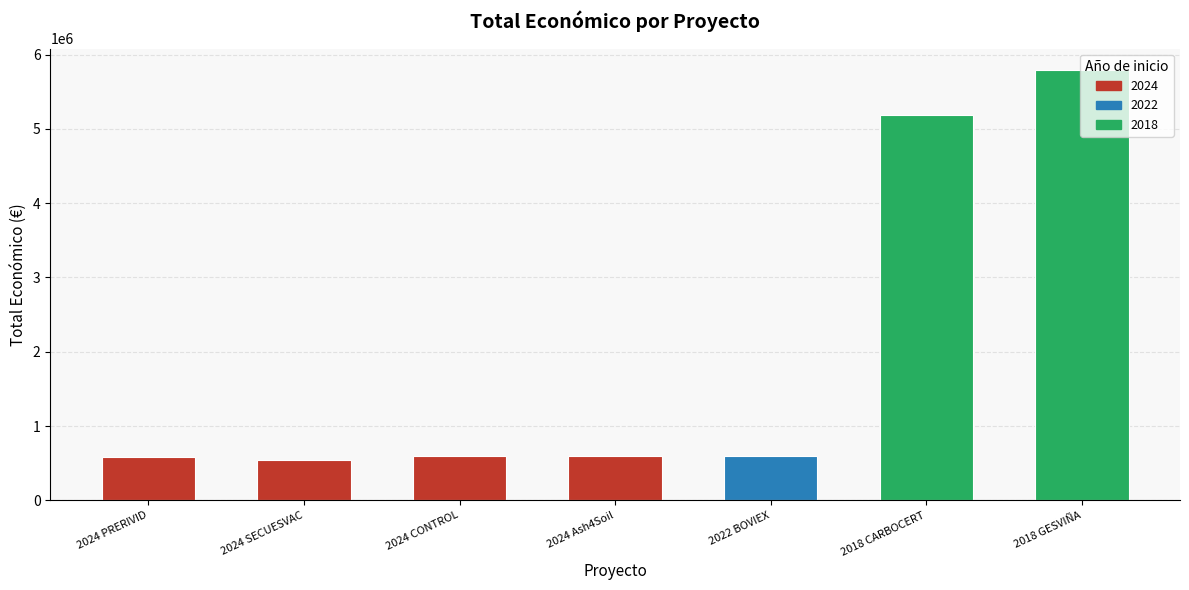

What is the value of the 1st bar from the left?

589731